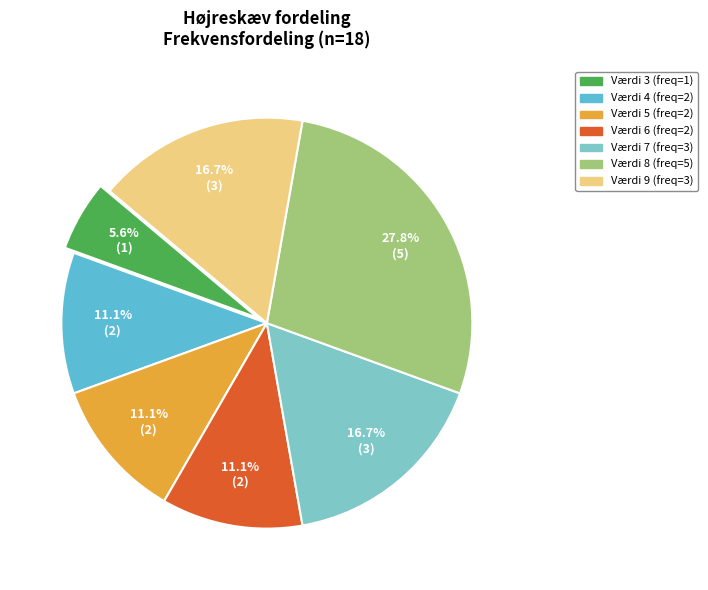

How many slices are in this pie chart?

7